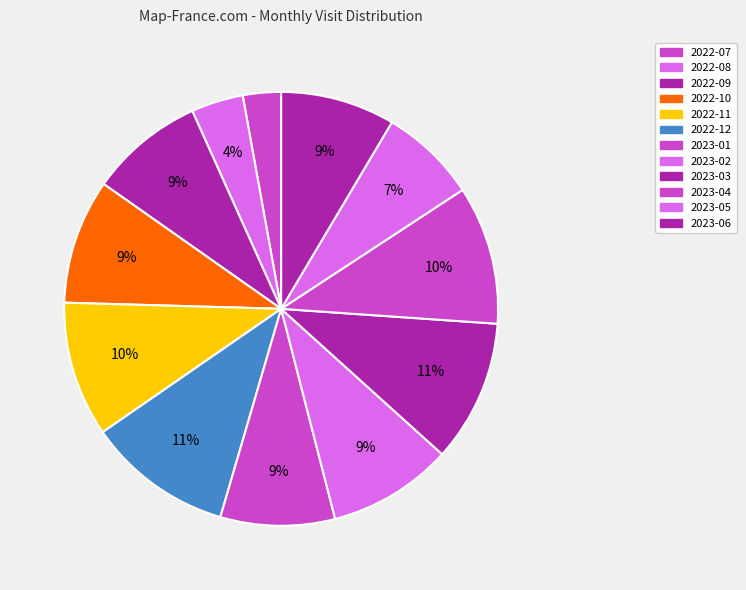

What percentage is the 2023-05 slice, to the nearest percent?

7%